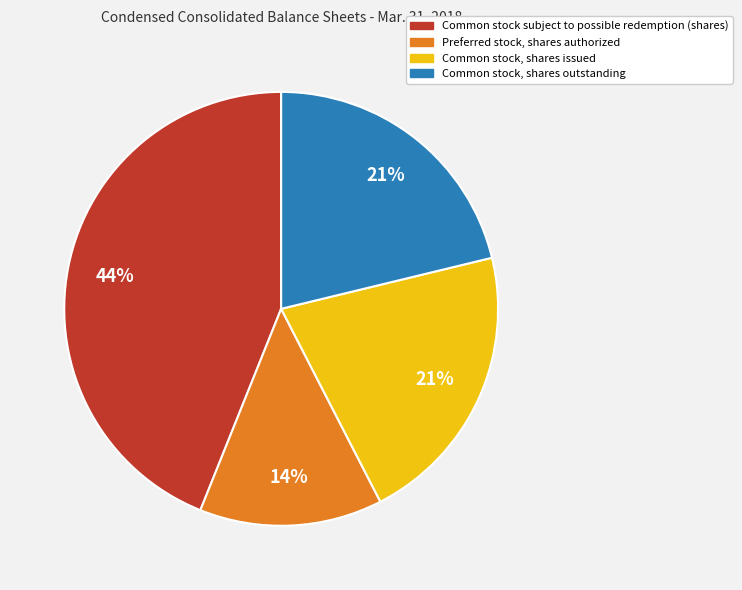

Does Common stock subject to possible redemption (shares) represent more than half of the total?

No